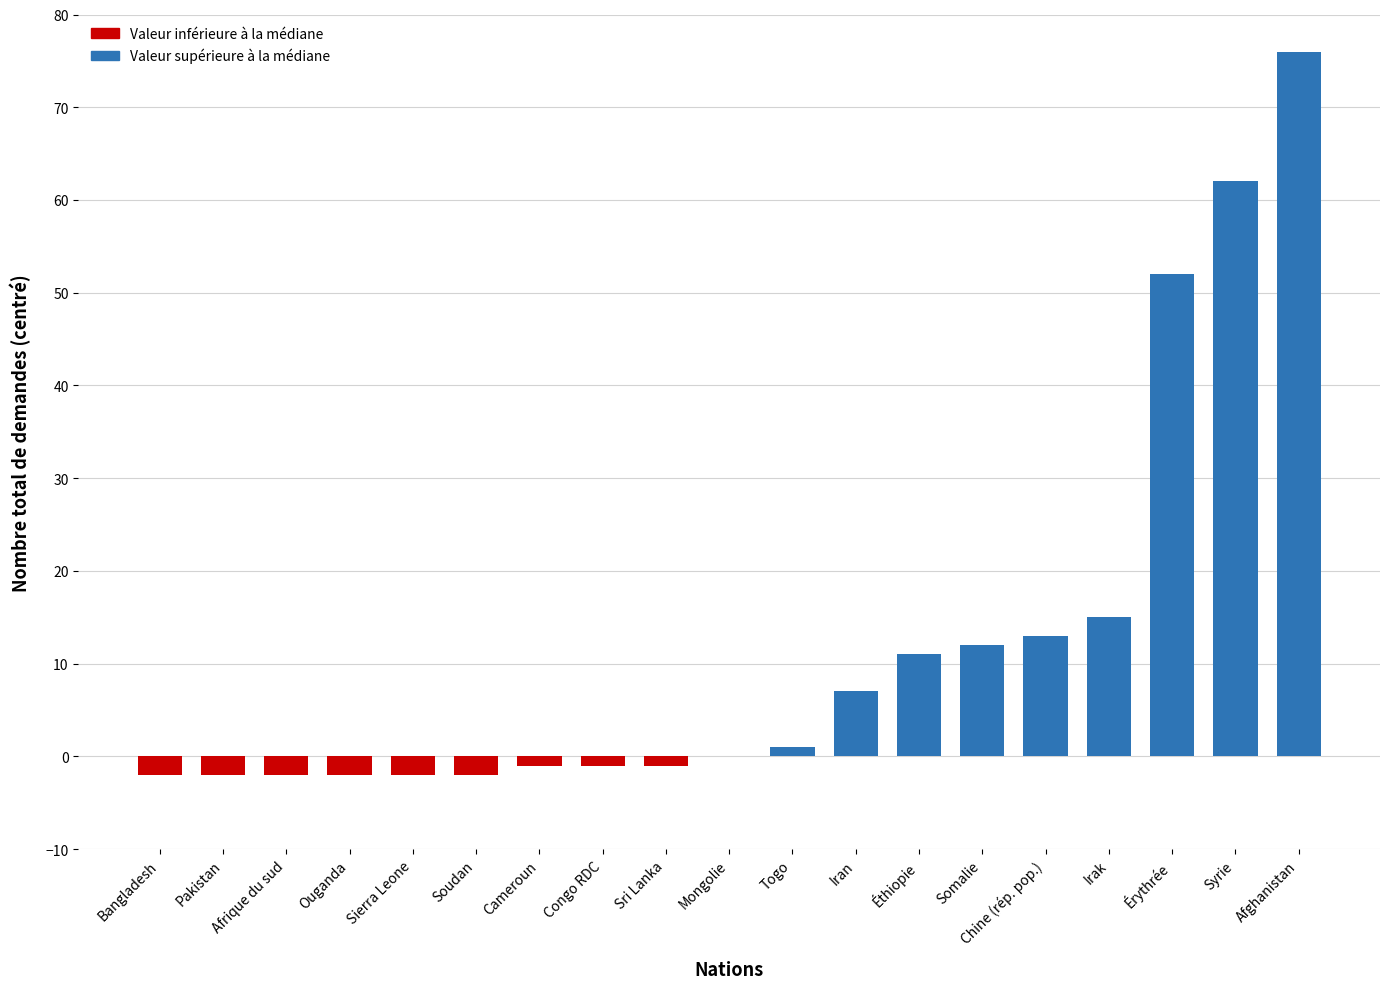

Which category has the highest value across all series?

Afghanistan